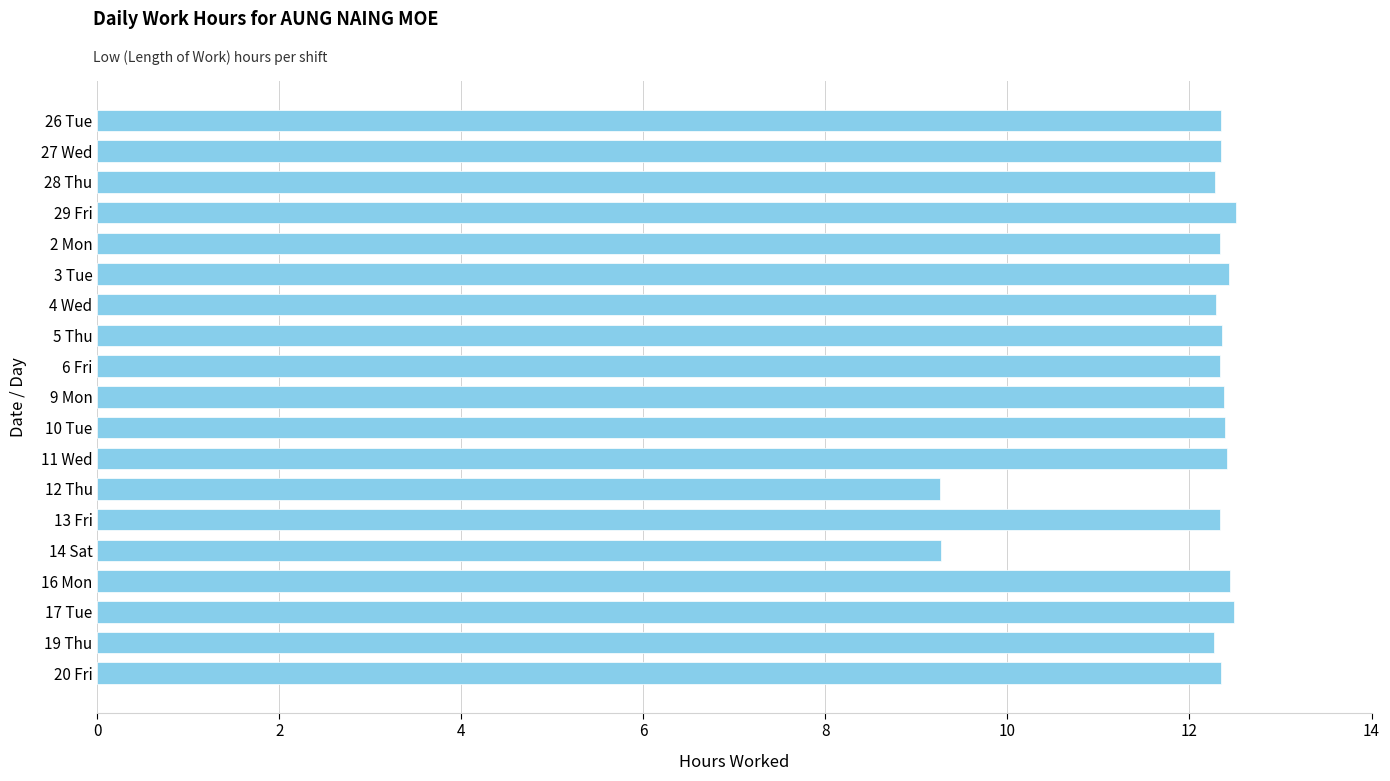

The chart shows a value of 2.6 at 17 Tue. True or false?

False